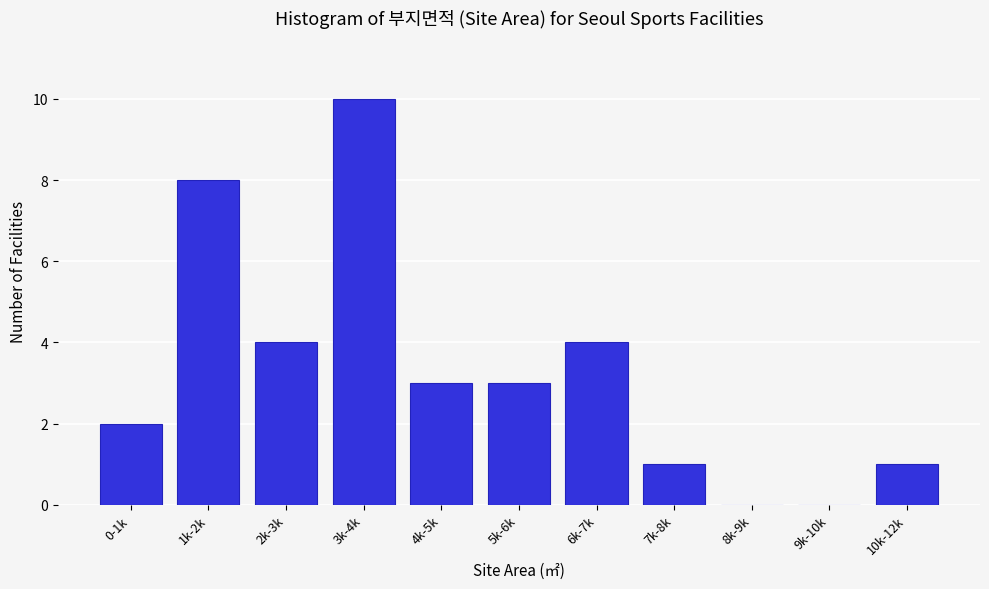

Reading right to left, what are all the values shown in this chart?

10k-12k=1	9k-10k=0	8k-9k=0	7k-8k=1	6k-7k=4	5k-6k=3	4k-5k=3	3k-4k=10	2k-3k=4	1k-2k=8	0-1k=2